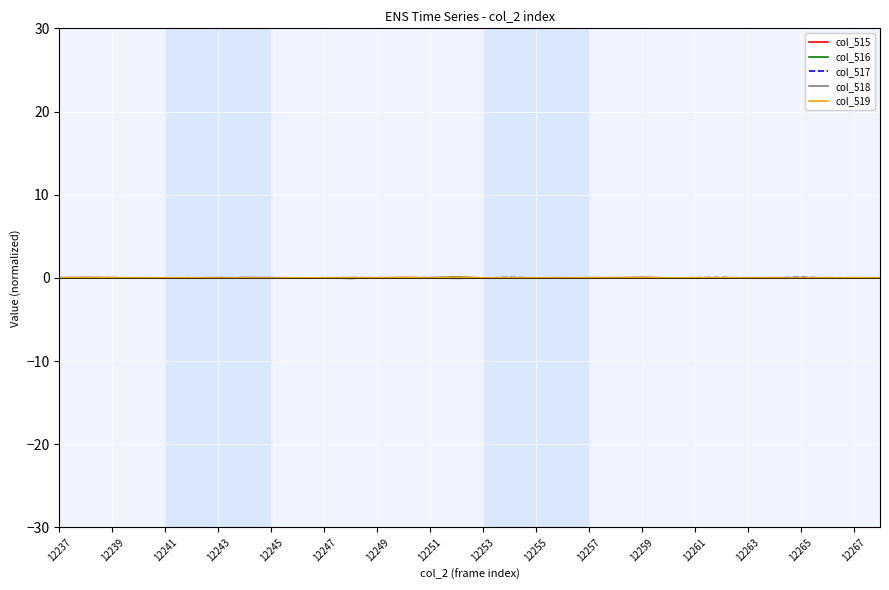

True or false: col_519 has more than 2 interior local peaks.

True